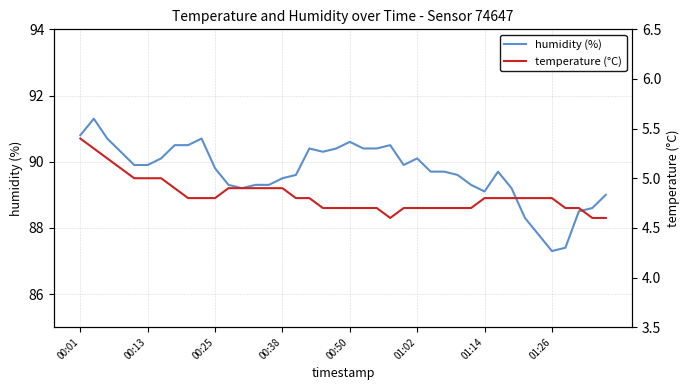

At which category does the chart reach its minimum across all series?

23